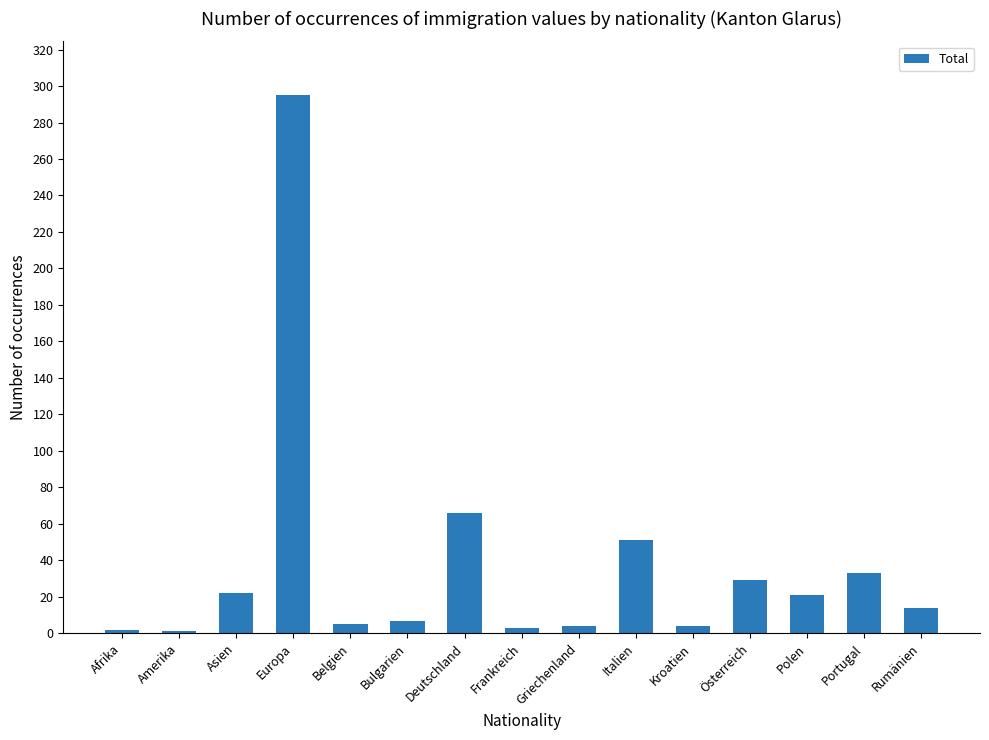

What is the difference between the maximum and minimum values?

294